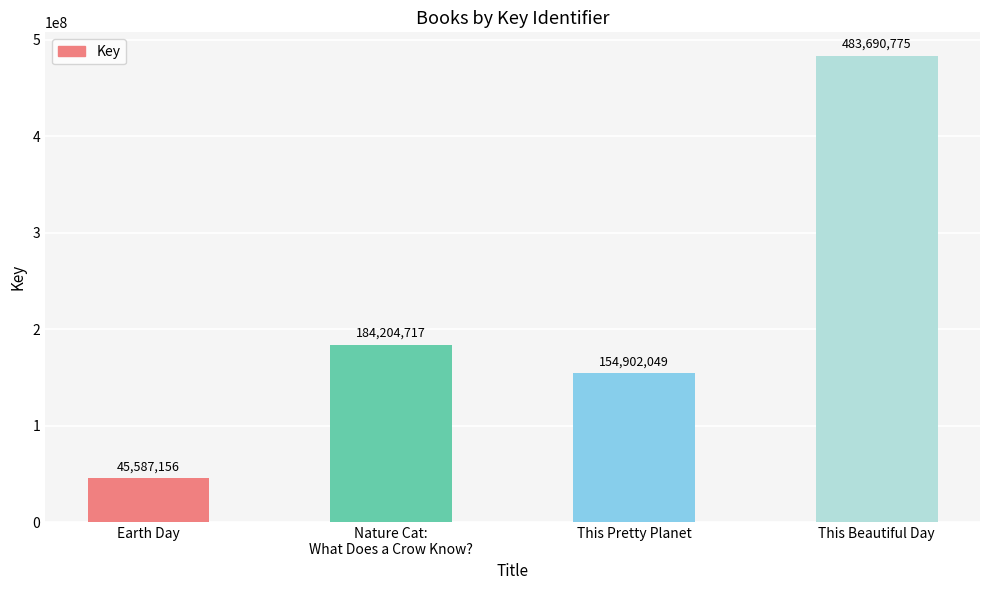

True or false: the data shows 66923484 at Earth Day.

False